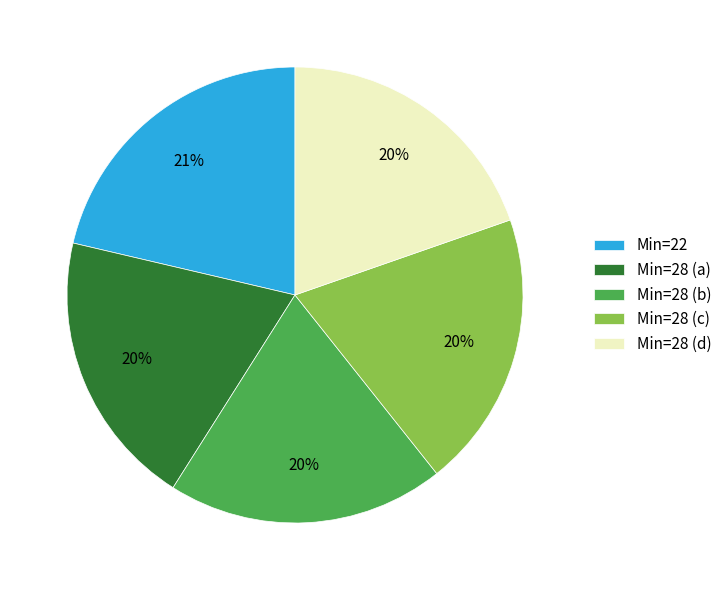

To the nearest percent, what is the average slice percentage?

20%